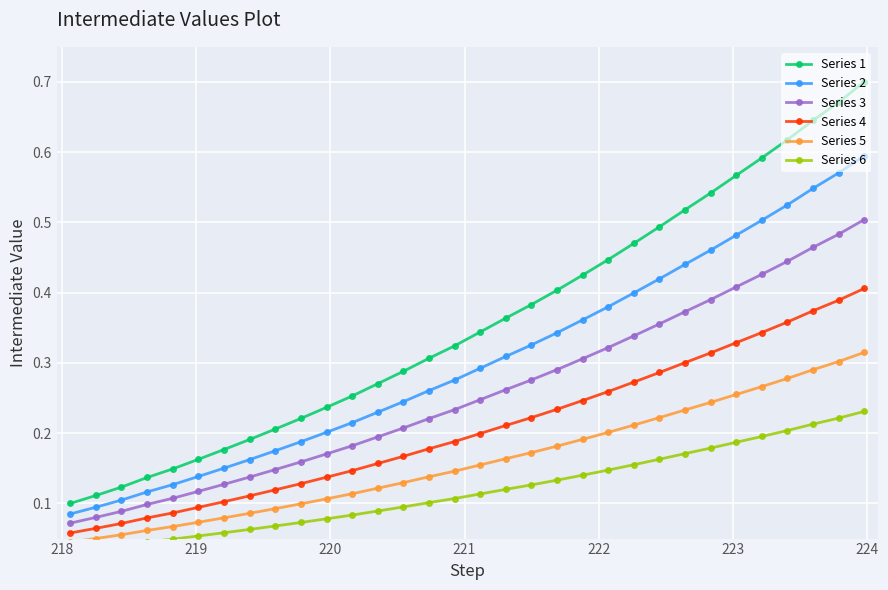

Is this an area chart (filled region under the line)?

No